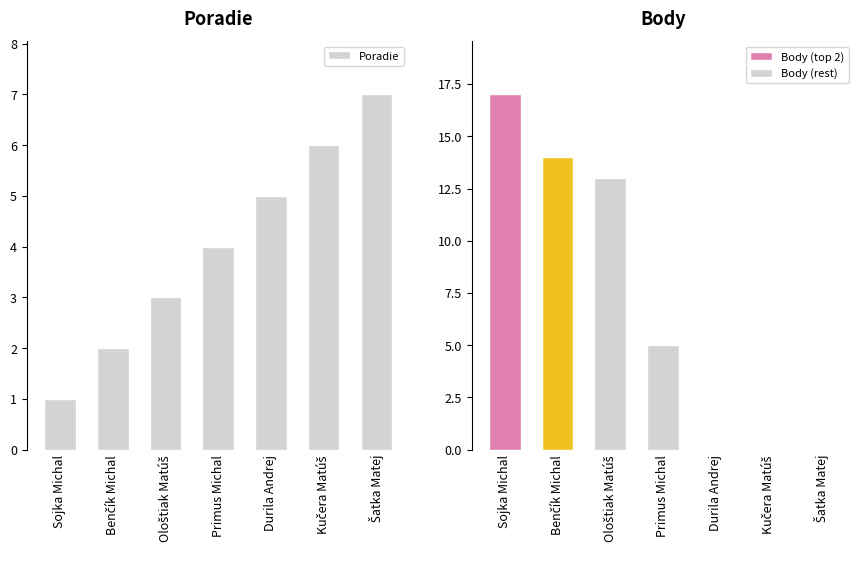

How many categories are shown in the chart?

7